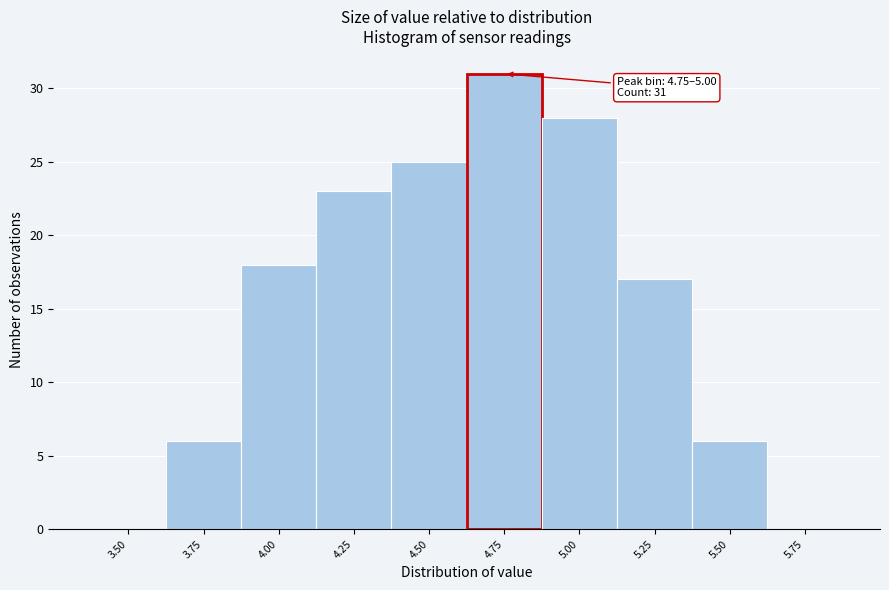

Reading left to right, what are all the values shown in this chart?

3.50=0	3.75=6	4.00=18	4.25=23	4.50=25	4.75=31	5.00=28	5.25=17	5.50=6	5.75=0